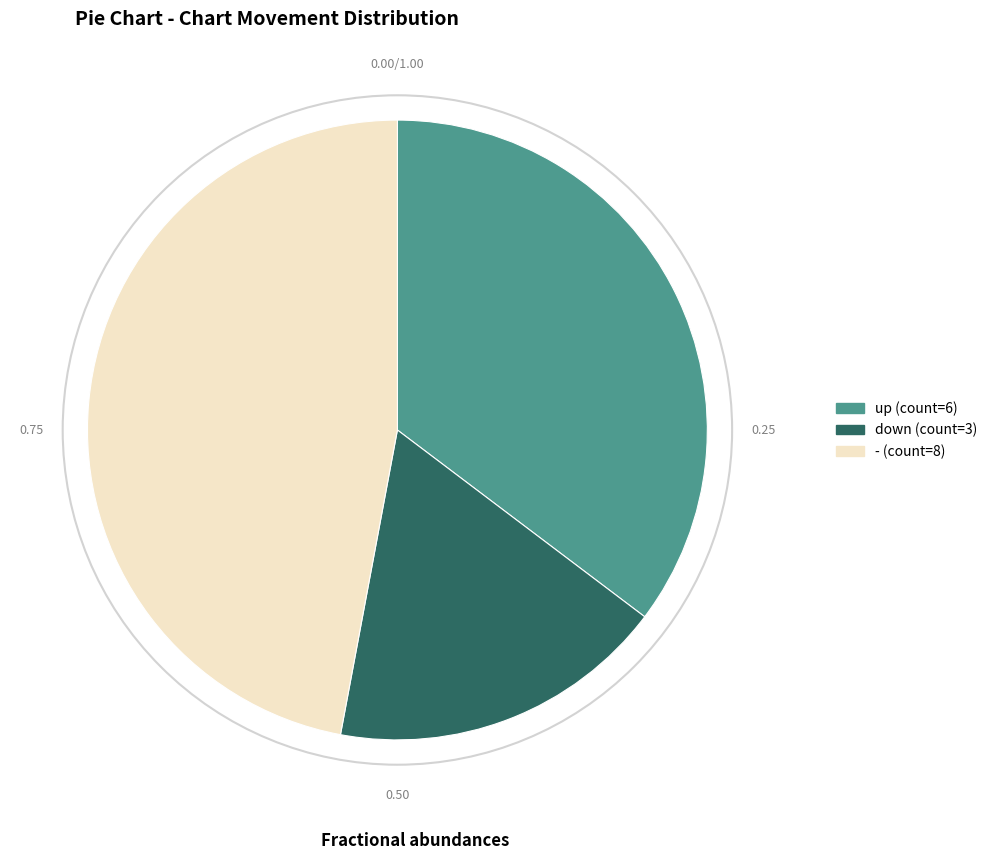

Does any single category account for the majority?

No